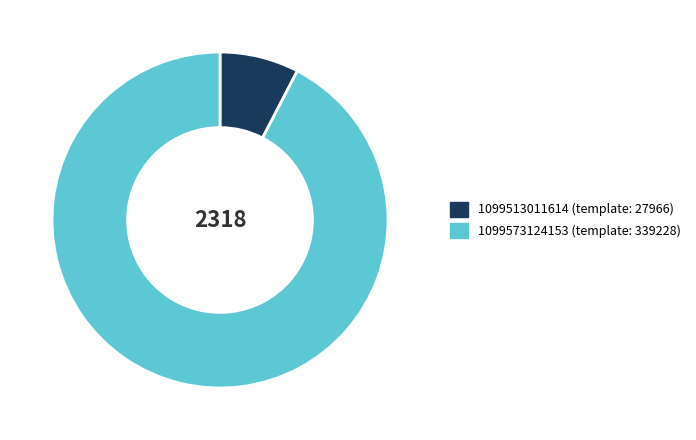

Count the number of slices in the pie.

2